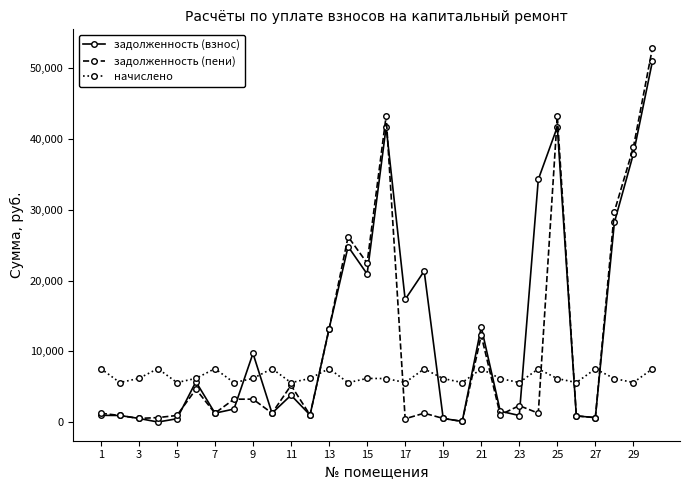

After their last crossing, which series has the higher values: задолженность (пени) or задолженность (взнос)?

задолженность (пени)